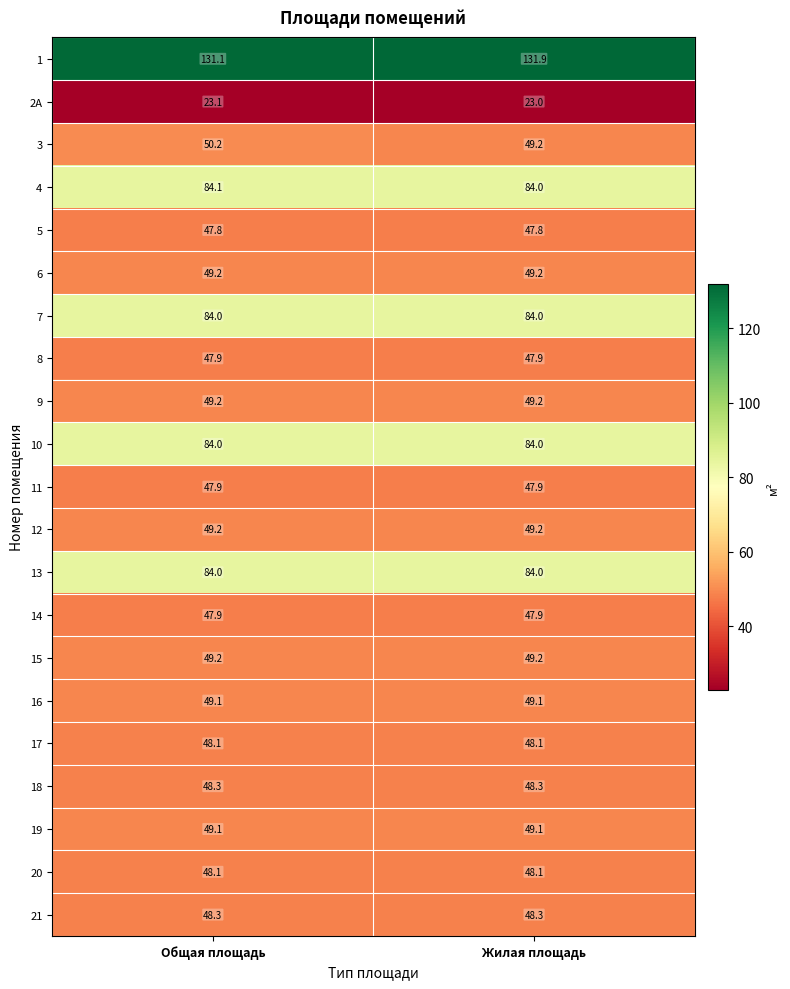

How many series are shown in this chart?

21